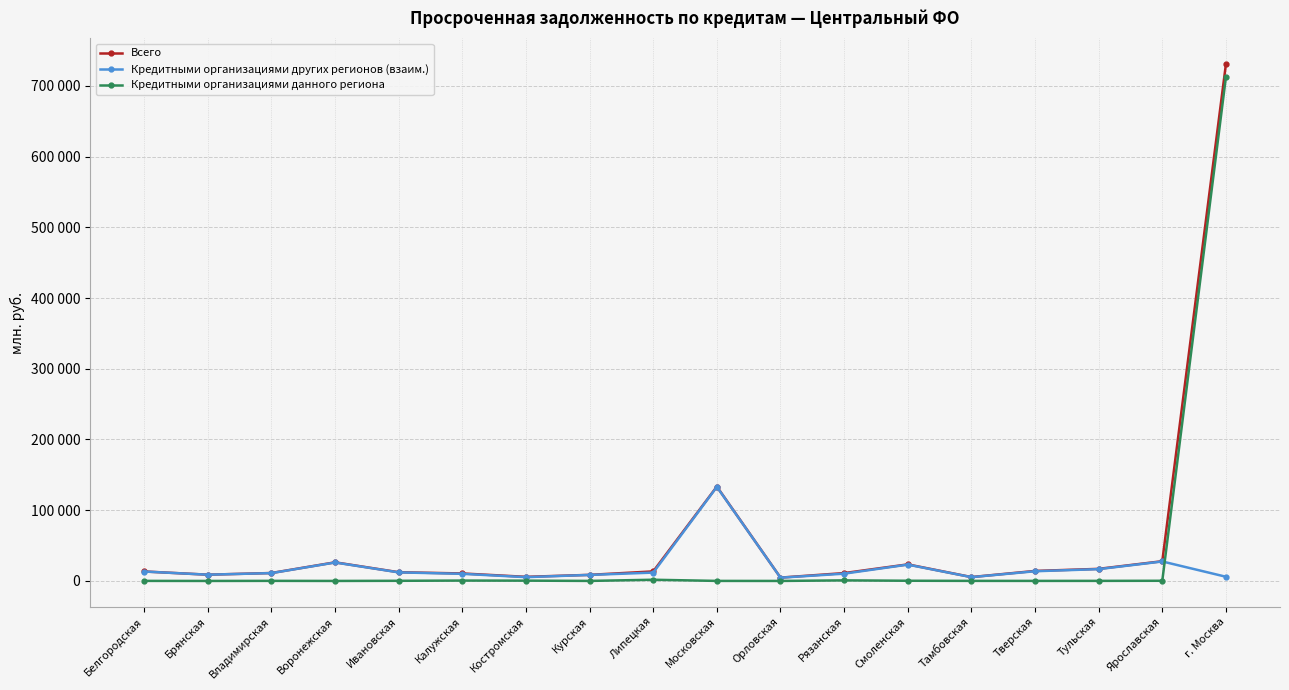

Does the chart display data point markers on the line(s)?

Yes